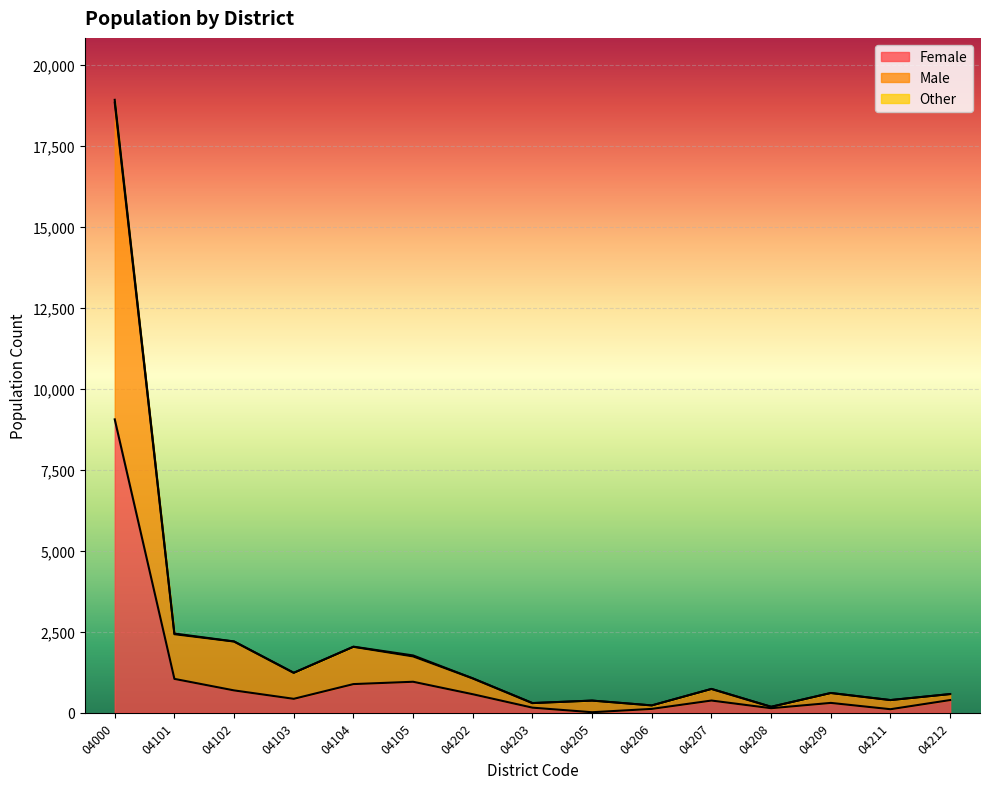

At which category is the sum across all series the highest?

04000